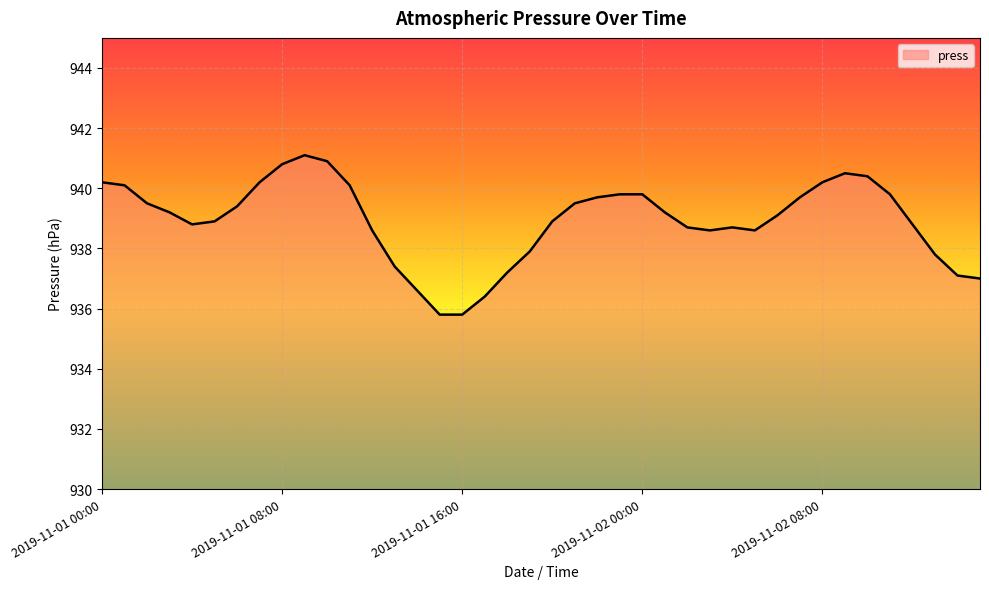

What is the maximum value shown in the chart?

941.1